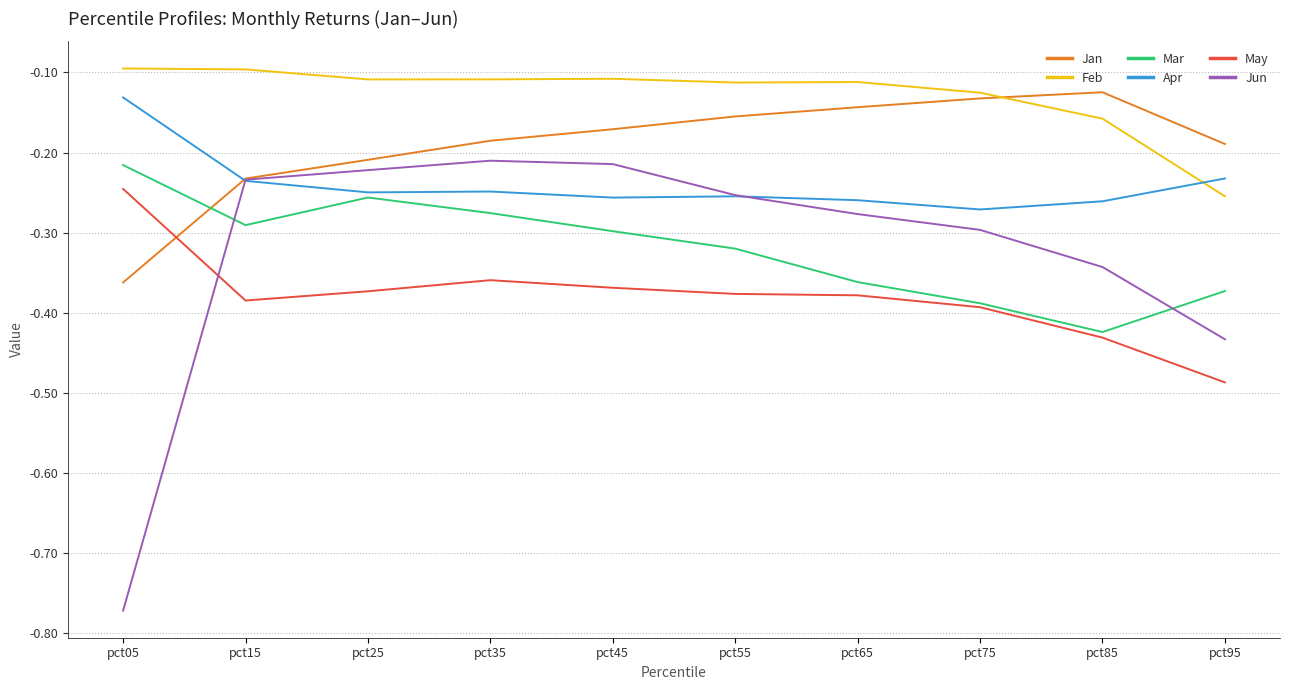

Which label corresponds to the smallest value in the chart?

pct05